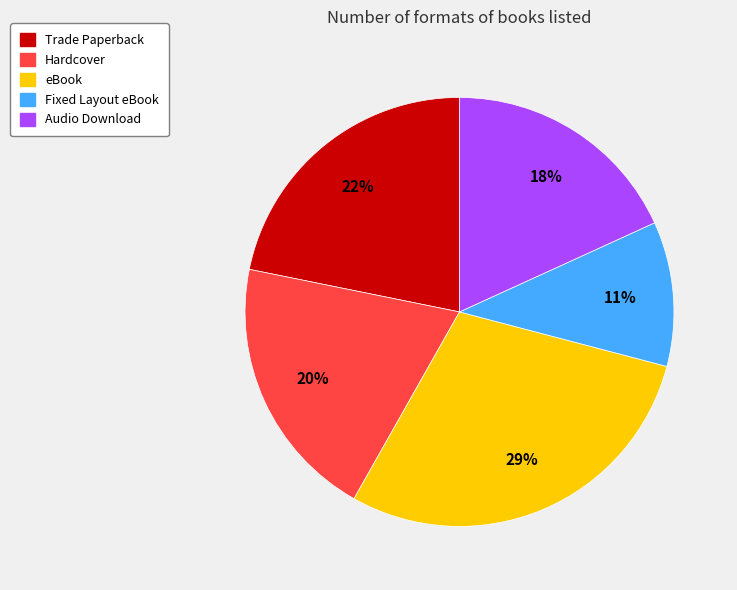

To the nearest percent, what portion does Trade Paperback represent?

22%